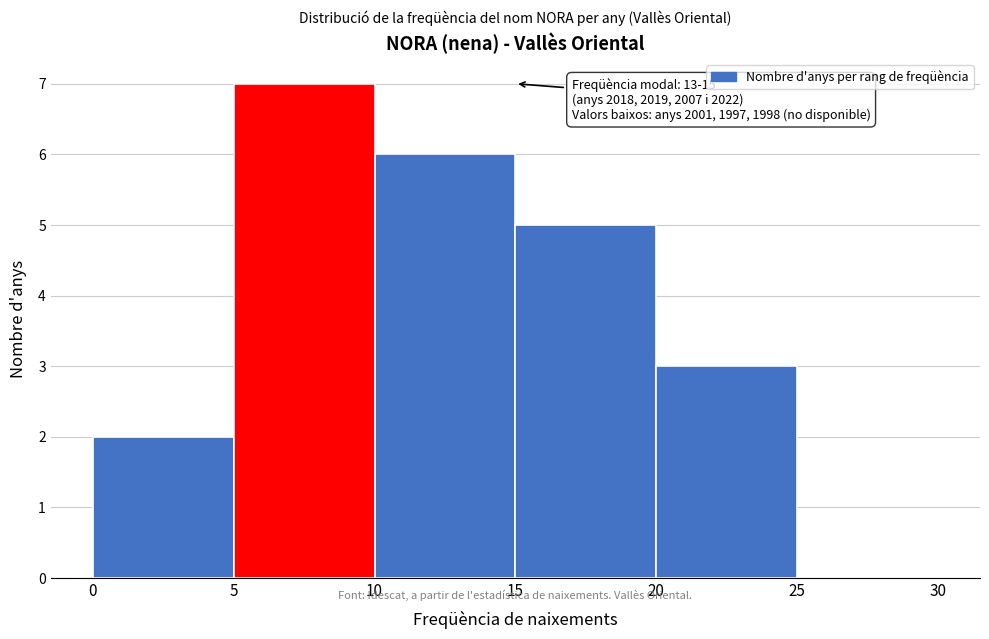

Which range on the x-axis has the tallest bar?

5 to 10